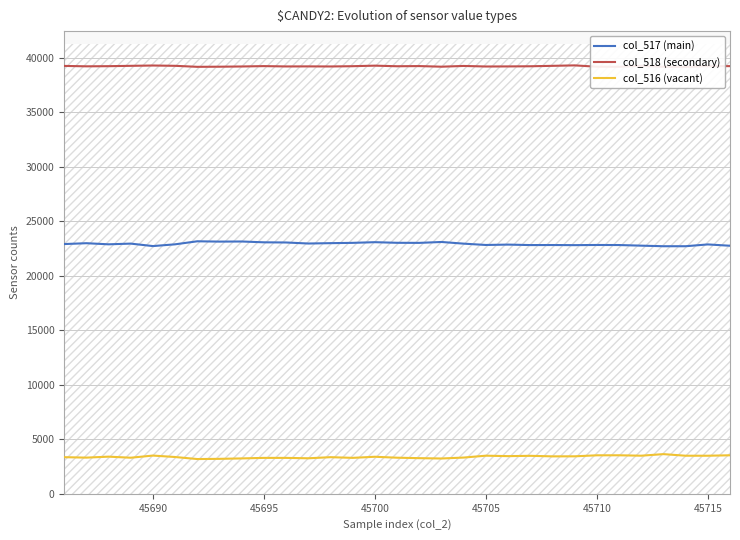

True or false: col_516 (vacant) and col_517 (main) intersect in this chart.

False